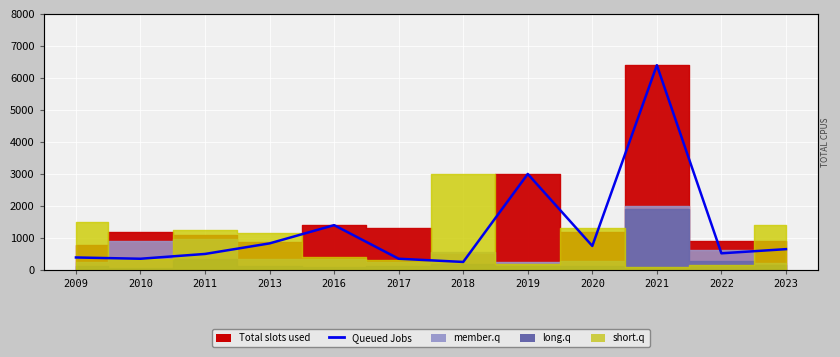

What is the value of the 2nd point from the left?

350